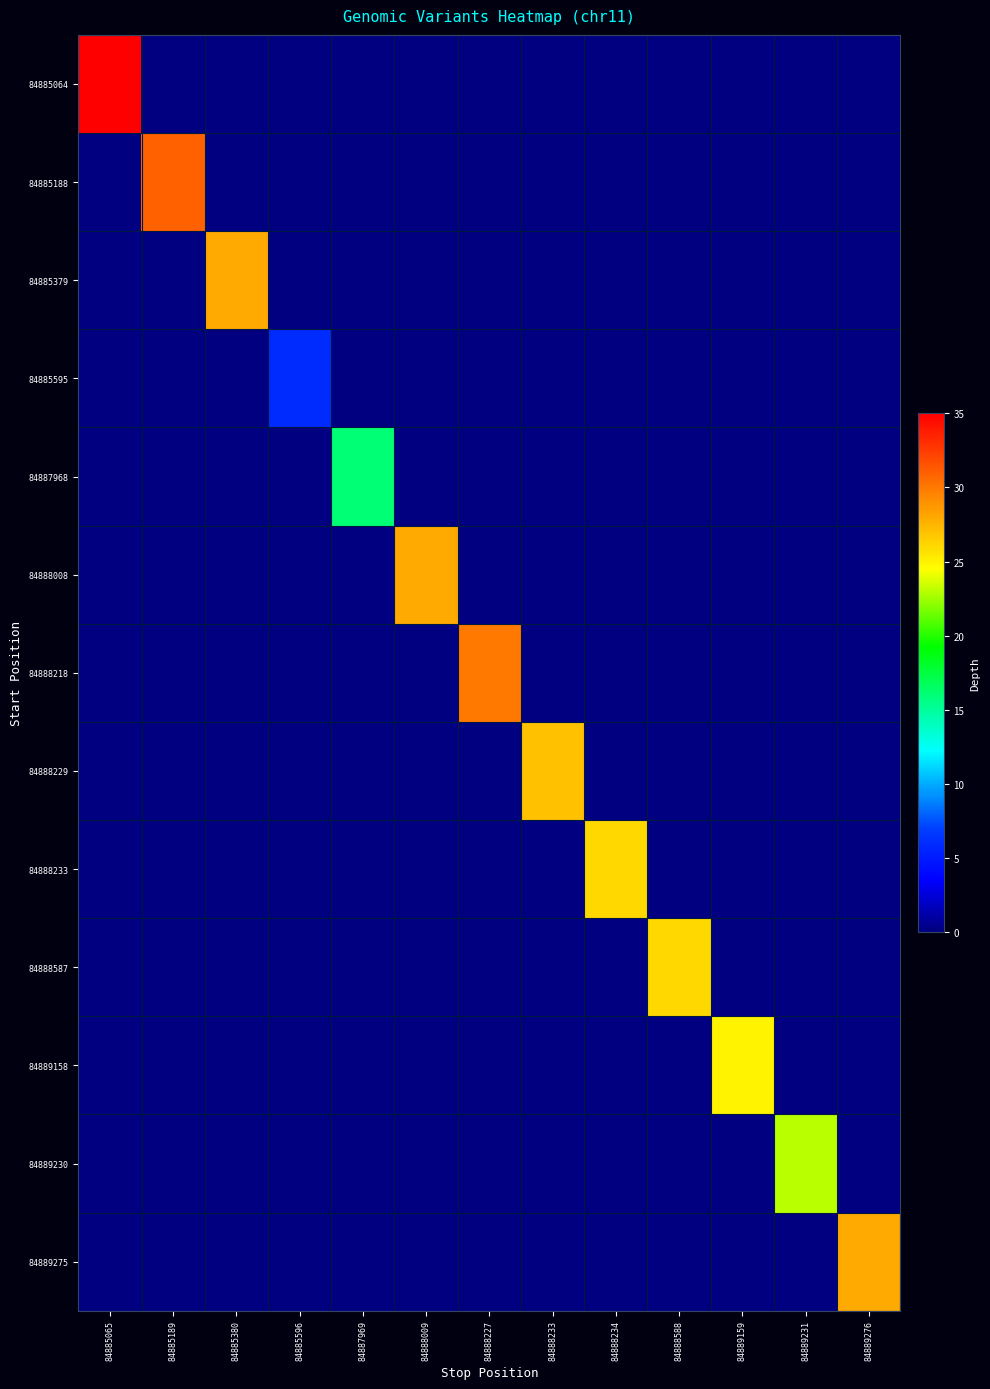

Count the number of data series in this chart.

13